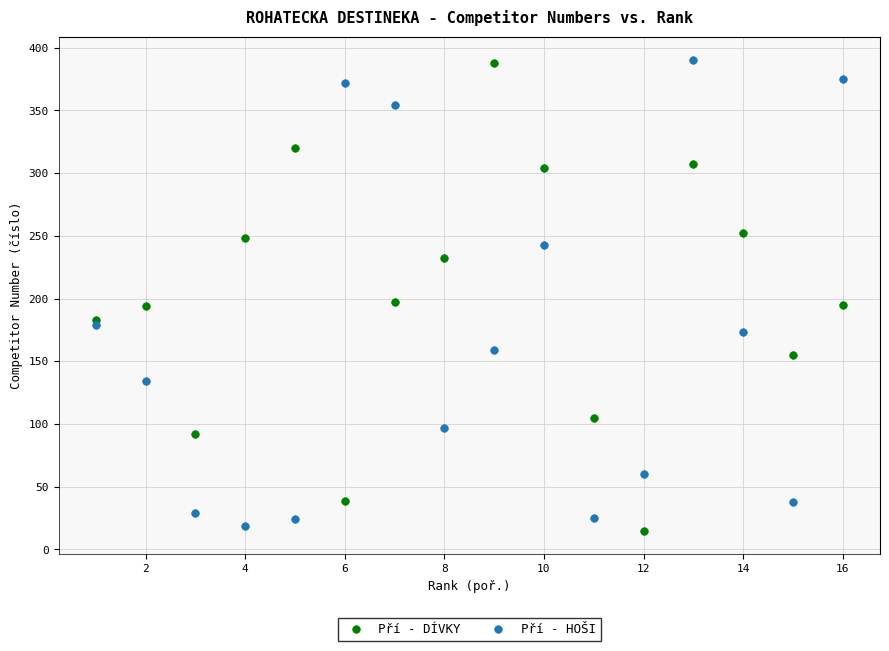

What is the X range (max minus min) for the scatter plot?

15